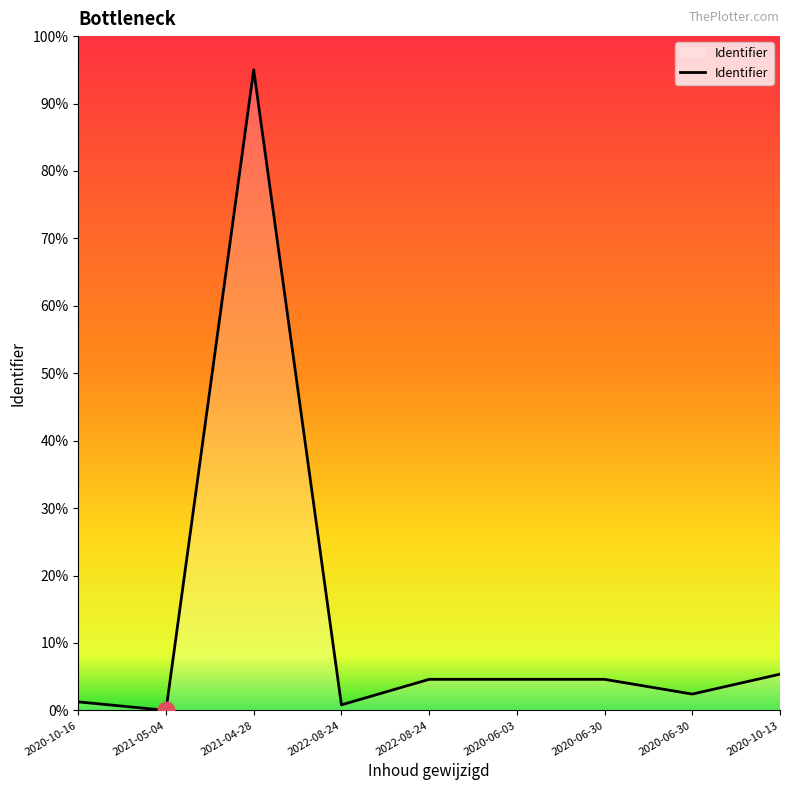

How many lines are shown in the chart?

1